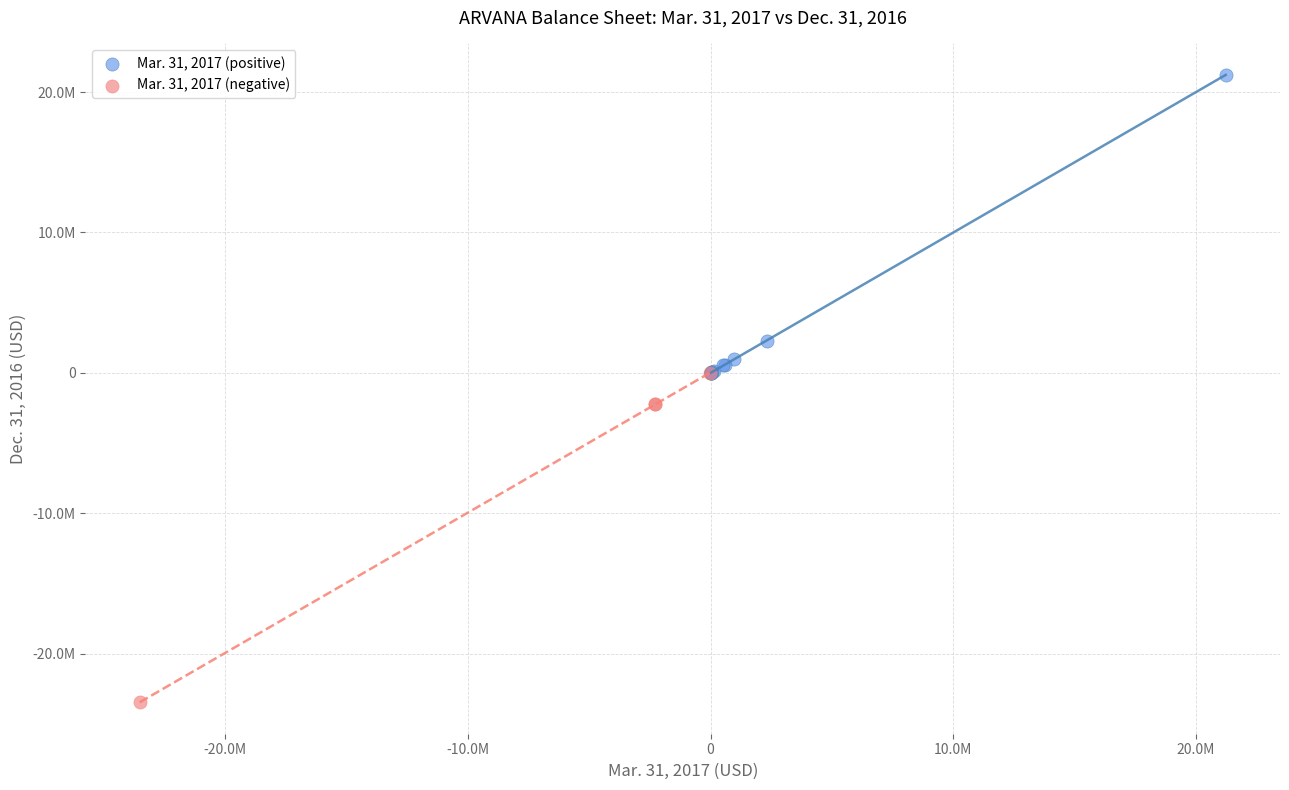

What are all the series names shown in the legend?

Mar. 31, 2017 (positive), Mar. 31, 2017 (negative)